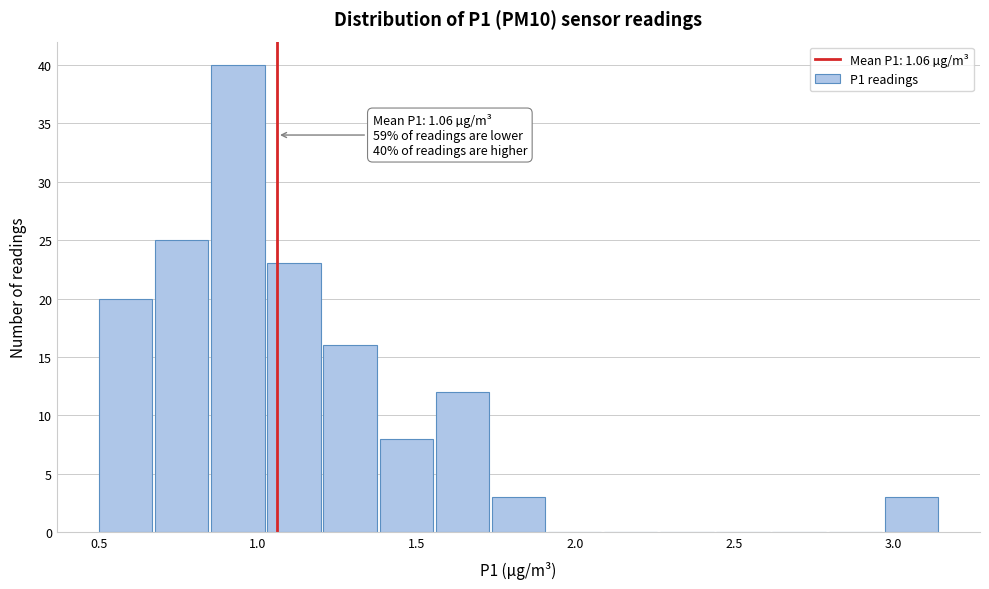

Read against the x-axis, roughly where is the centre of the tallest bar?

0.95